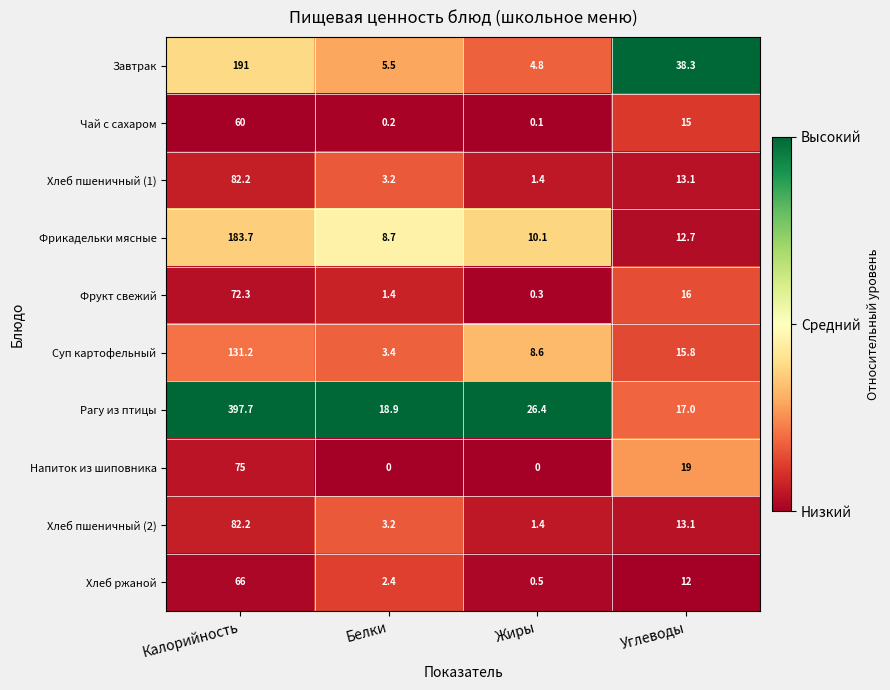

Which series has the widest spread of values?

Рагу из птицы